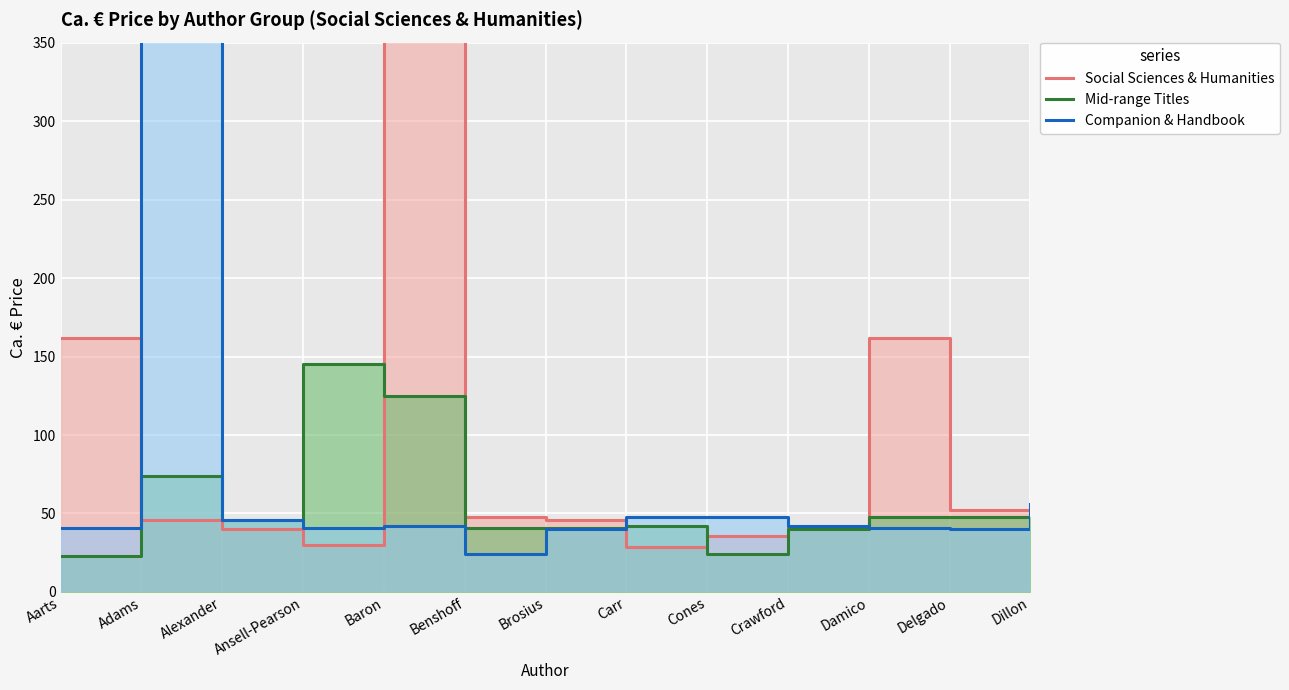

At how many categories does at least one series exceed 558?

2